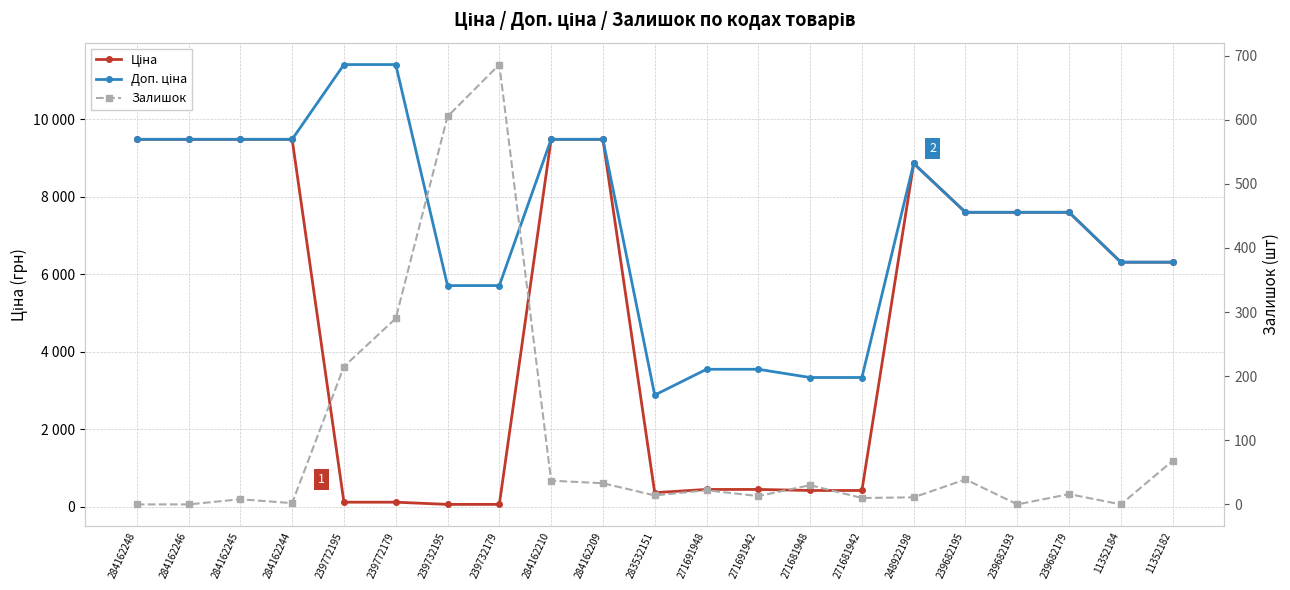

How many values in the Залишок series are below 16?

10